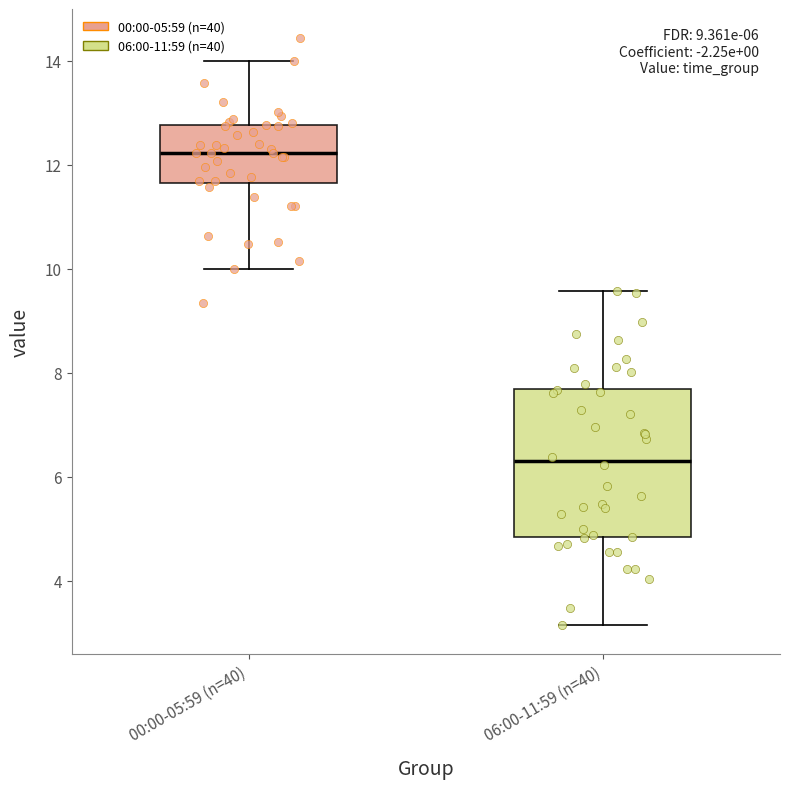

Comparing the boxes themselves (not the whiskers), which one is the tallest?

06:00-11:59 (n=40)